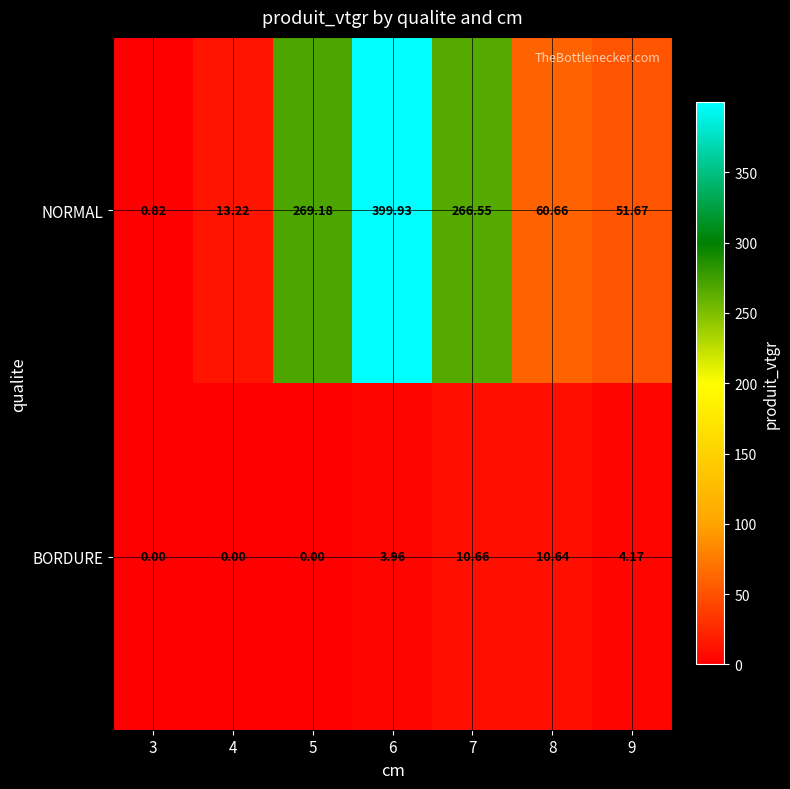

How many values in the BORDURE series are below 3?

3